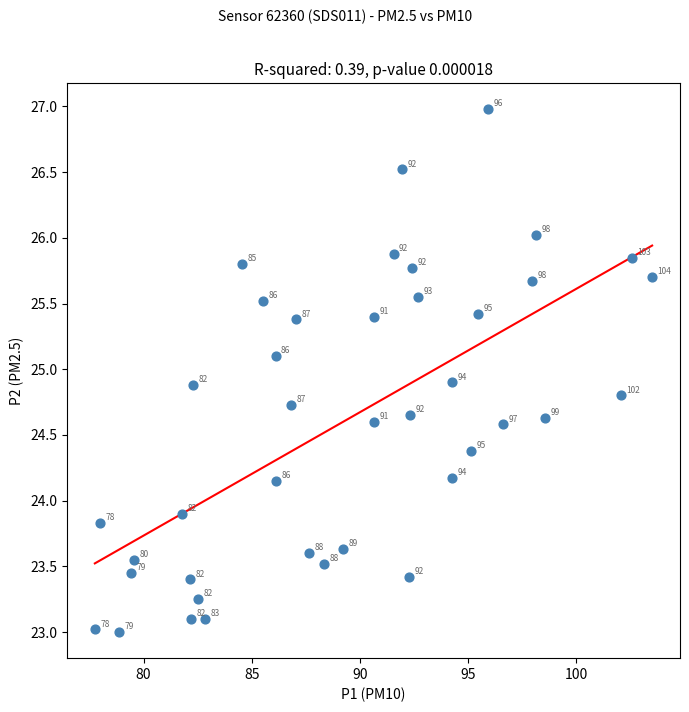

What is the range of X values (max minus min)?

25.8